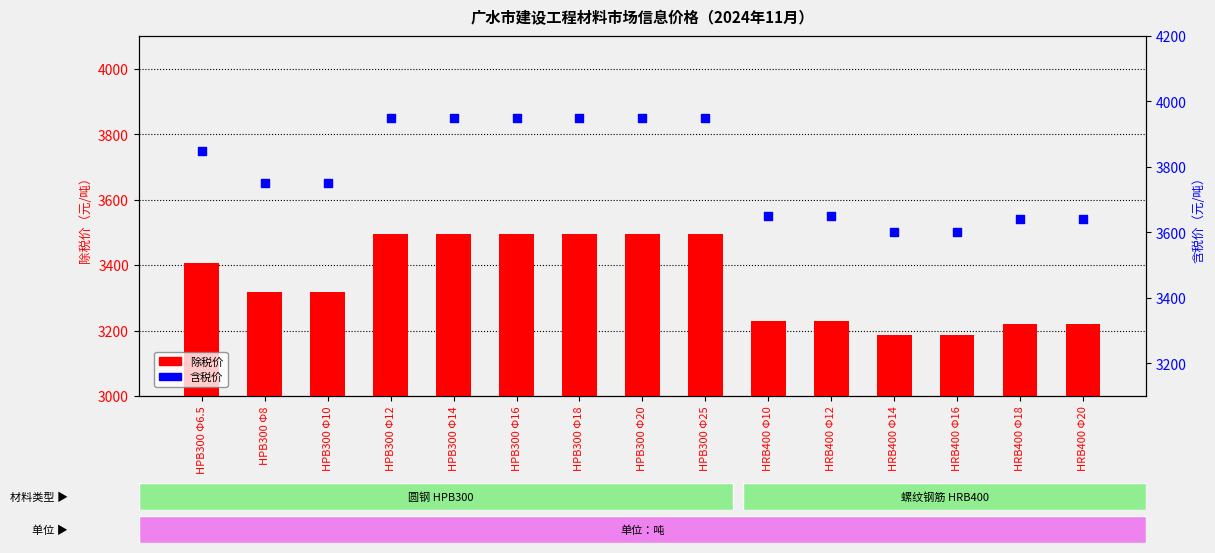

What are all the series names shown in the legend?

除税价, 含税价